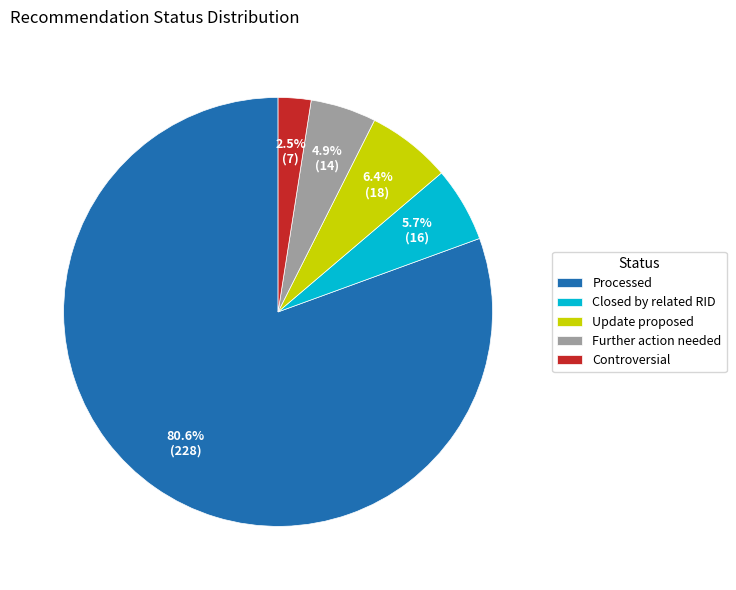

The Update proposed slice represents 20% of the pie. True or false?

False